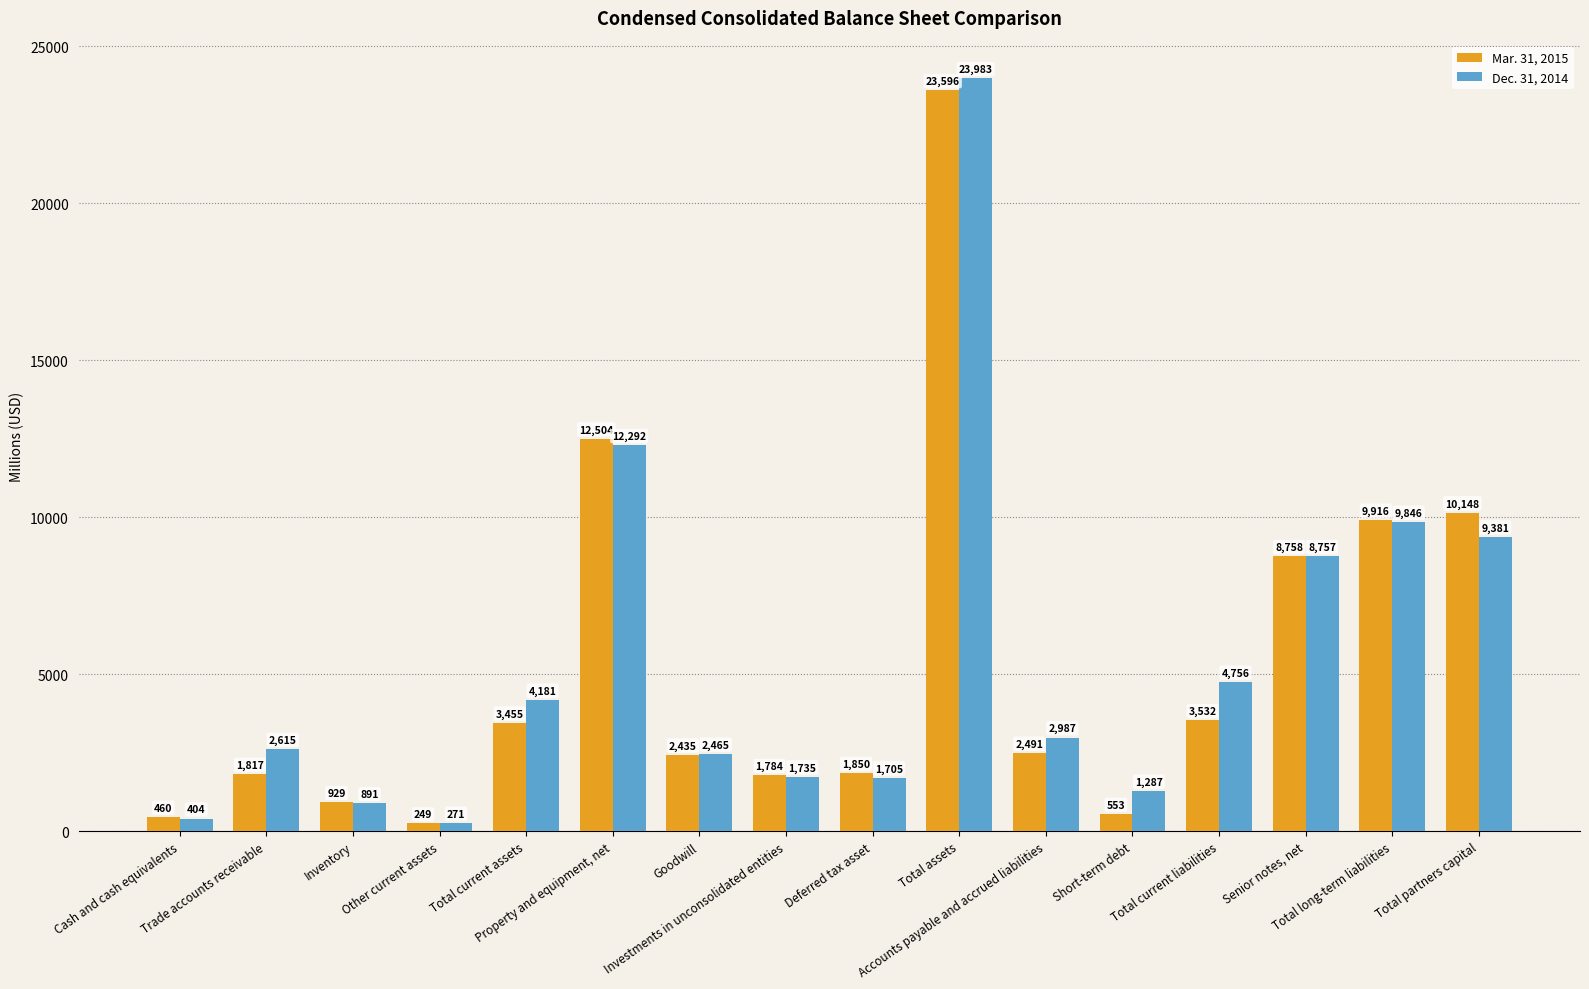

The Dec. 31, 2014 series shows 15074 at Total long-term liabilities. True or false?

False